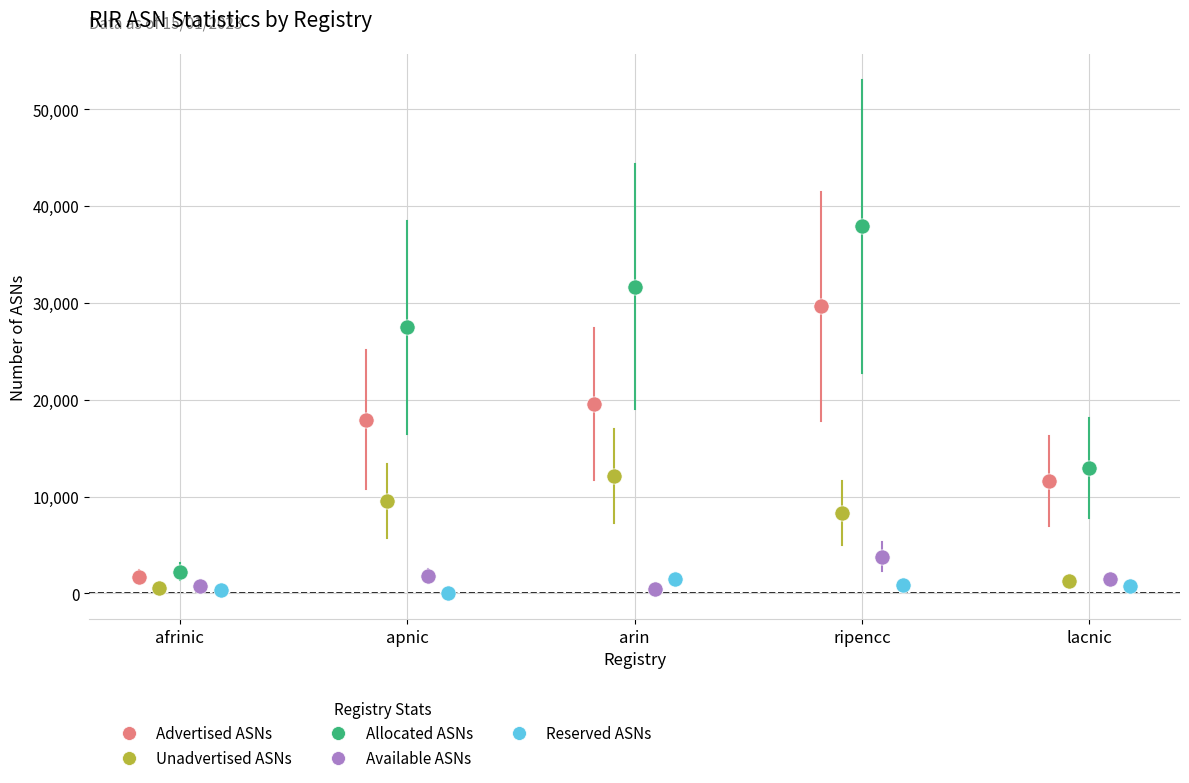

Which series reaches the maximum Y coordinate?

Allocated ASNs